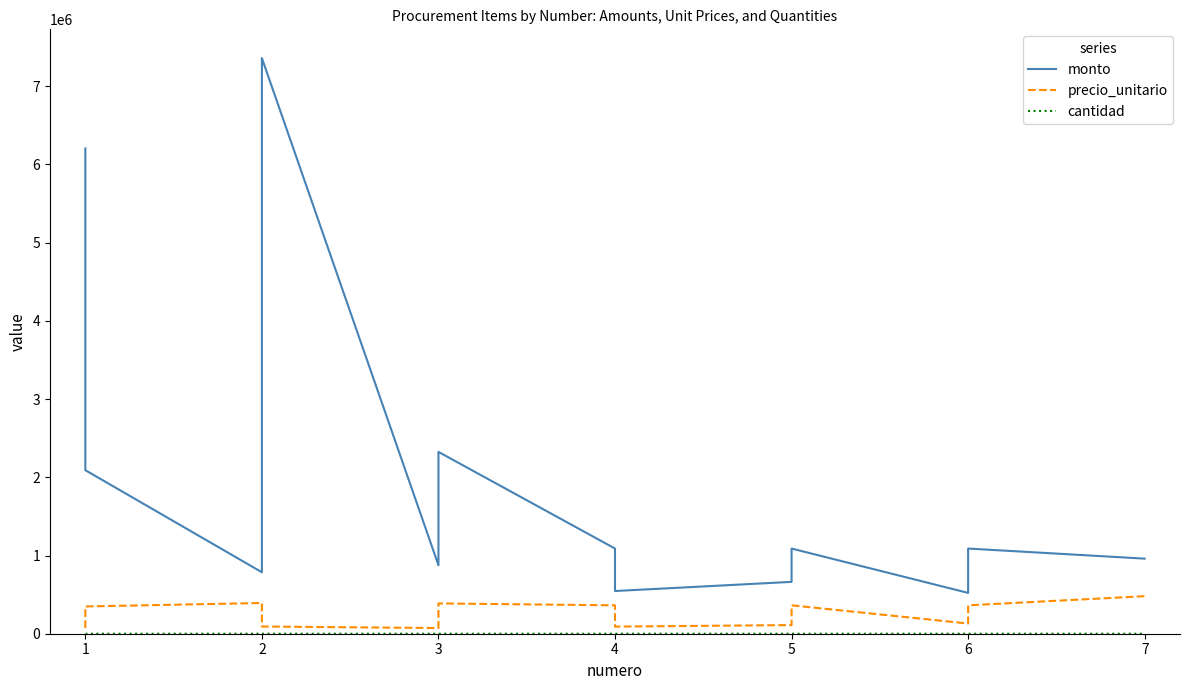

What is the maximum value shown in the chart?

7360000